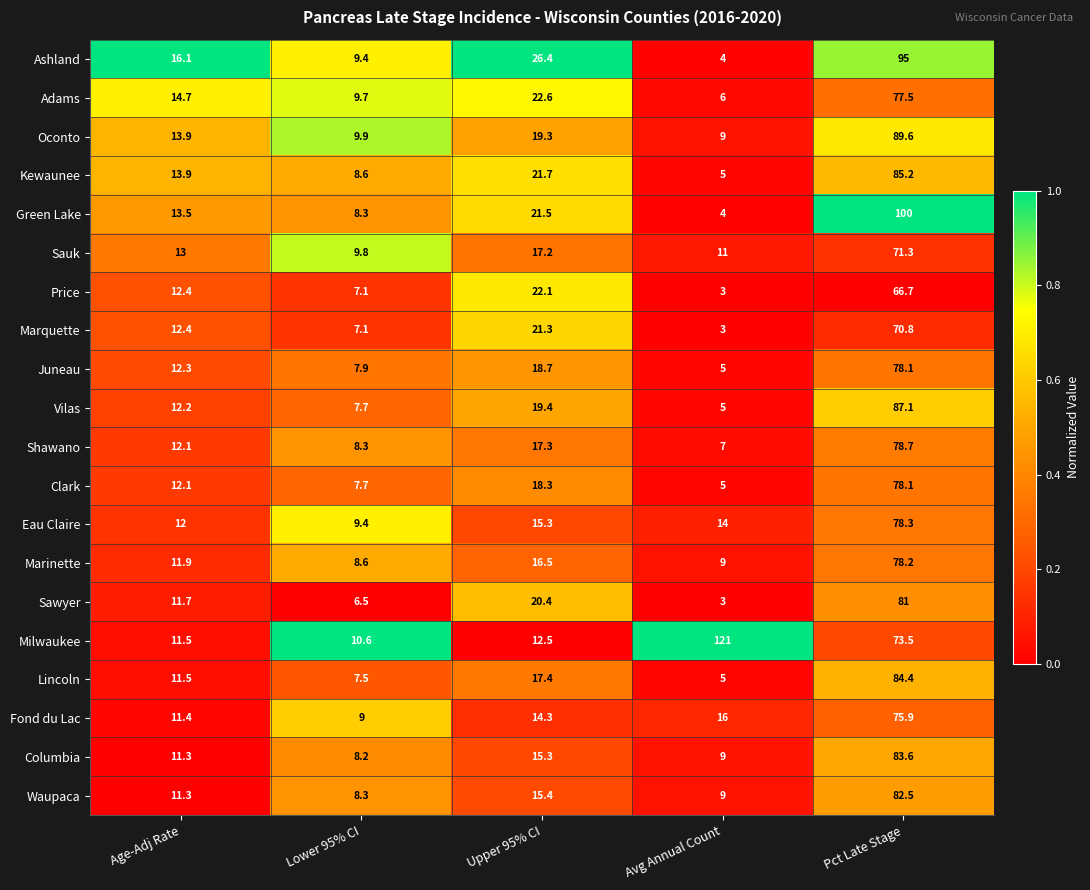

Which series has the largest total across all categories?

Milwaukee